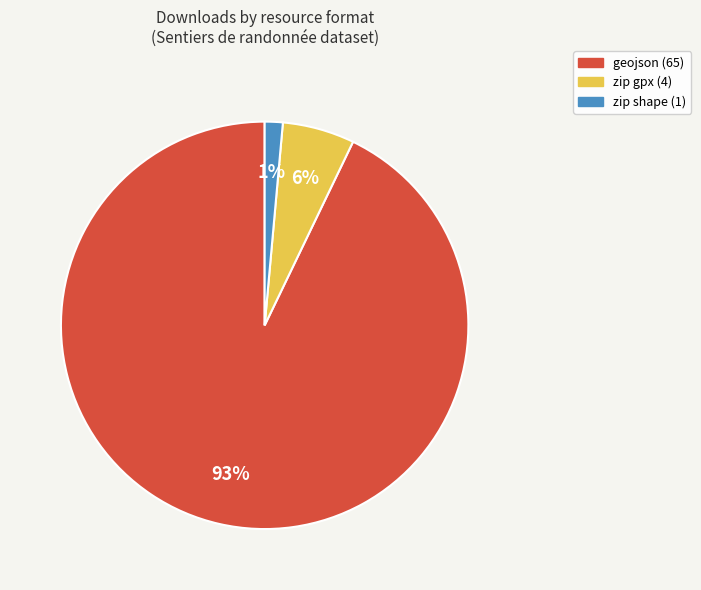

Does any single category account for the majority?

Yes